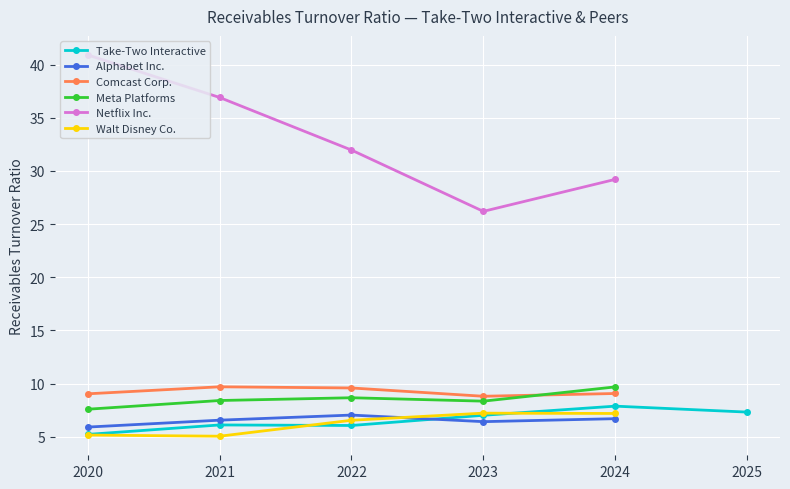

Where do Alphabet Inc. and Take-Two Interactive first cross each other?

2023-03-31 and 2022-03-31